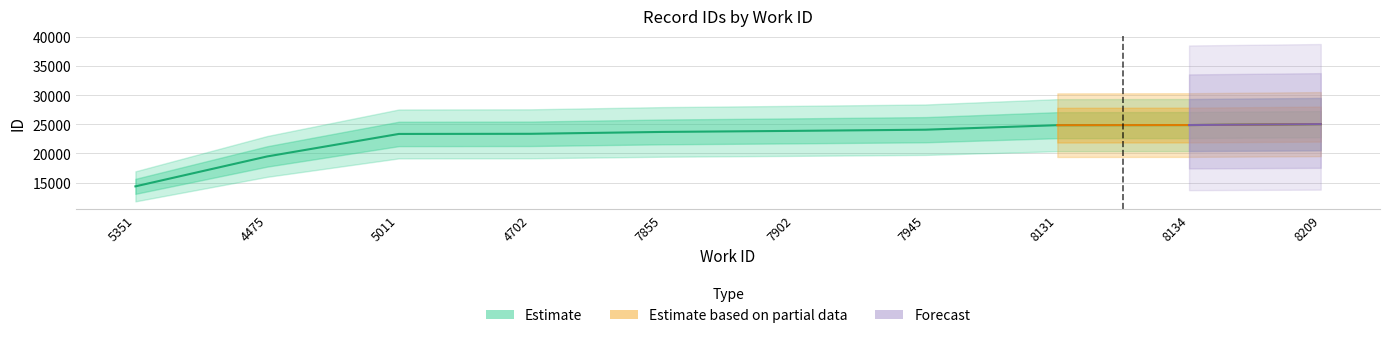

Where is the data nearest to the value 19694?

4475